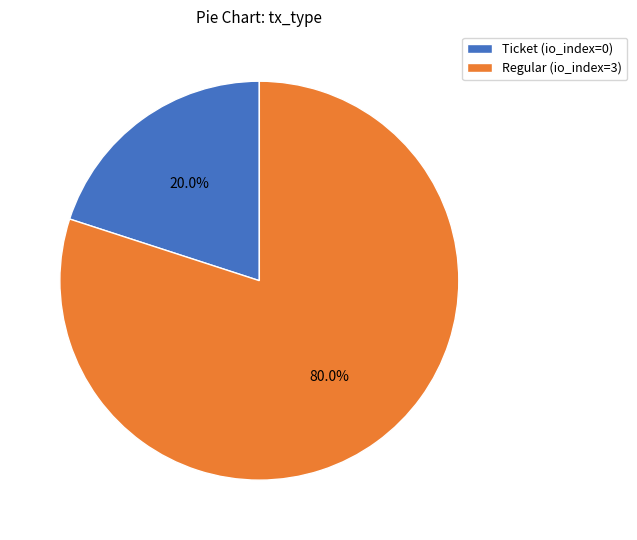

Which slice is the largest?

Regular (io_index=3)